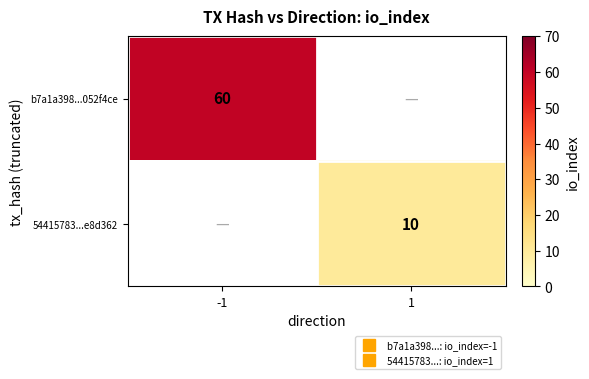

Is the value of b7a1a398...052f4ce at -1 greater than the value of 54415783...e8d362 at 1?

Yes